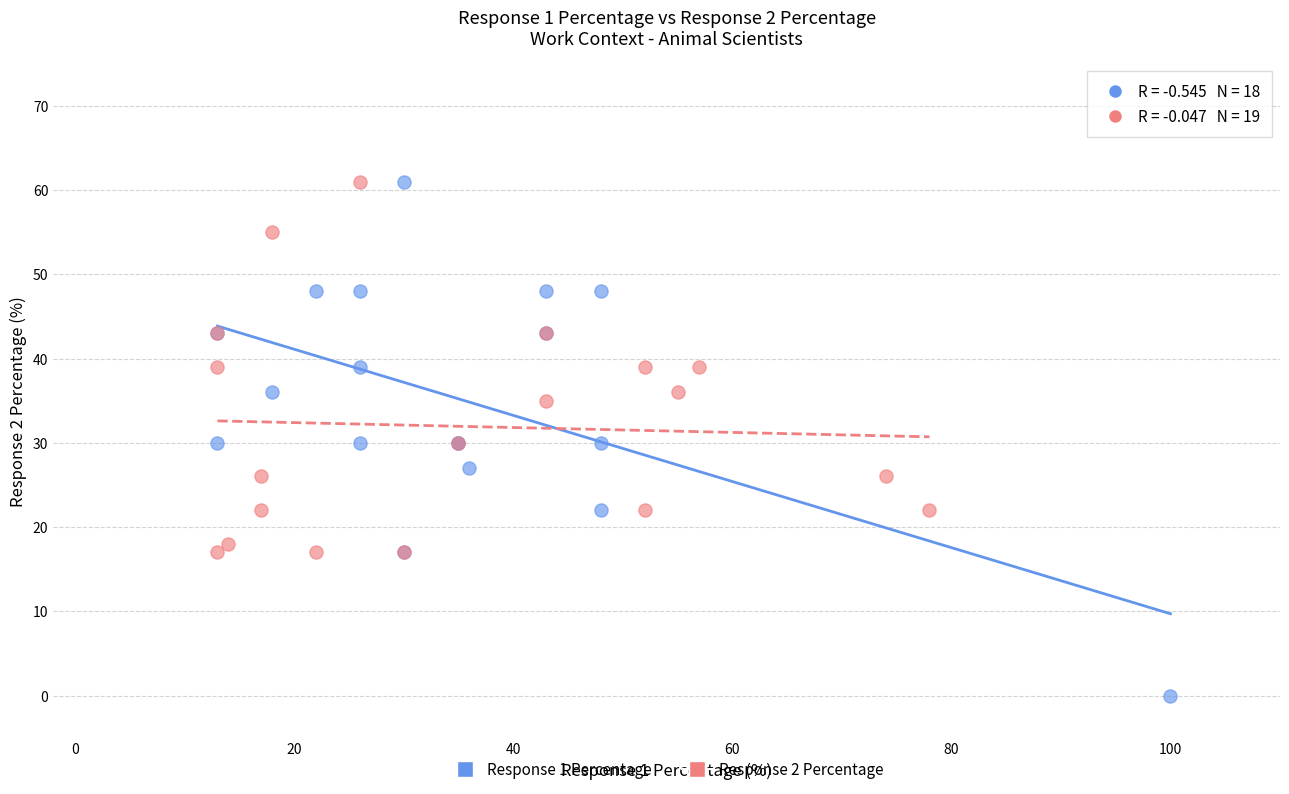

Which series contains the lowest Y value?

Response 1 Percentage